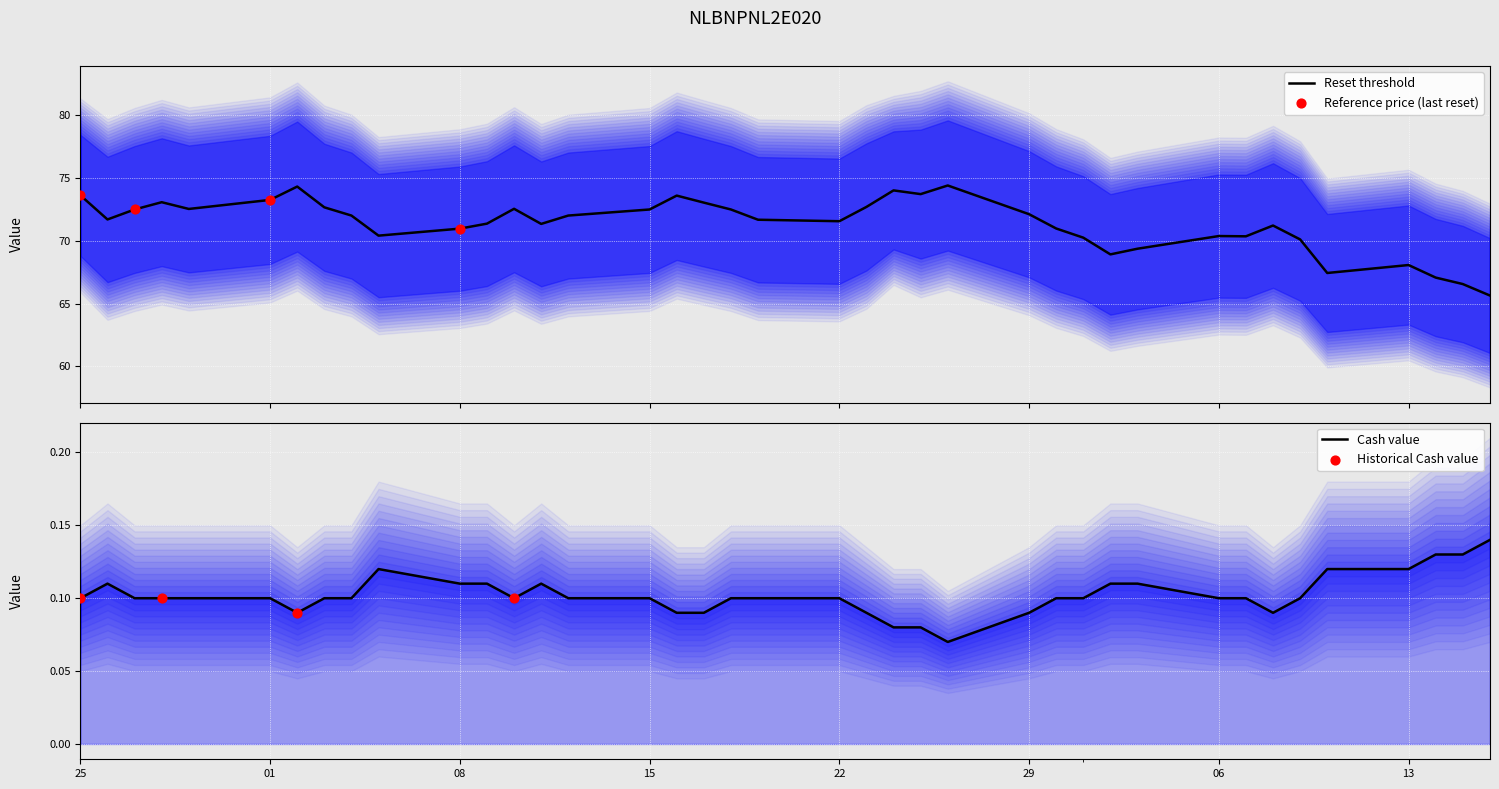

What is the minimum value for Reset threshold?

65.6